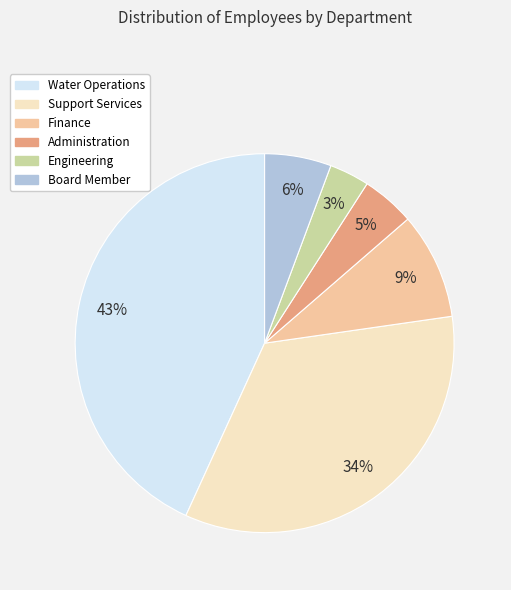

Is it true that Finance is 9% of the pie?

True